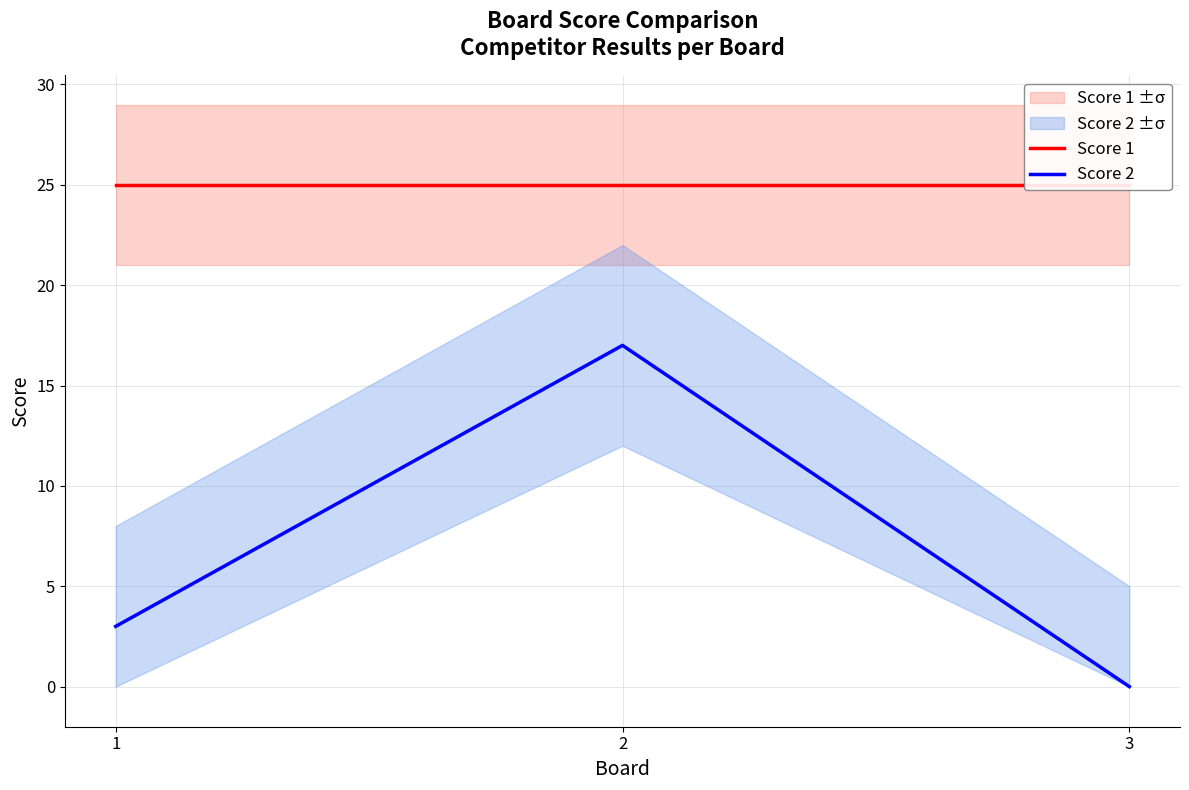

What is the average value of the Score 1 series?

25